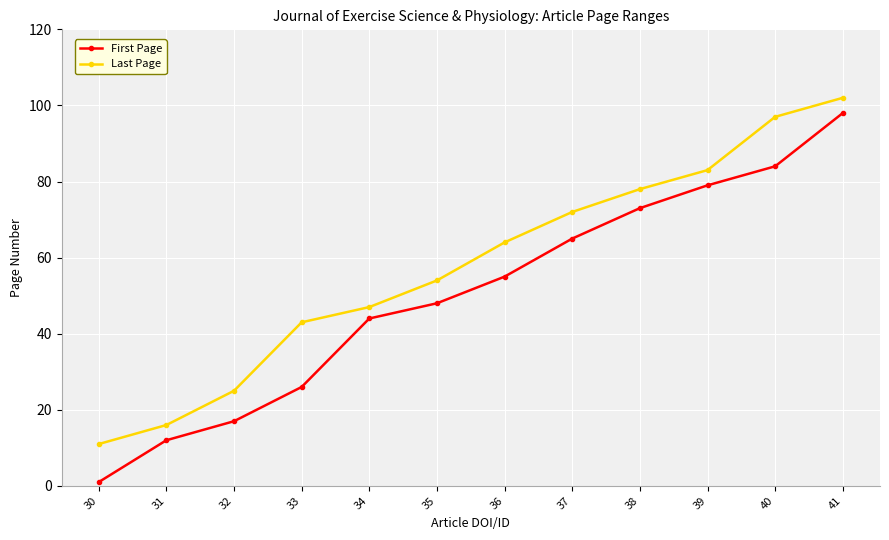

Which series has the largest total across all categories?

Last Page